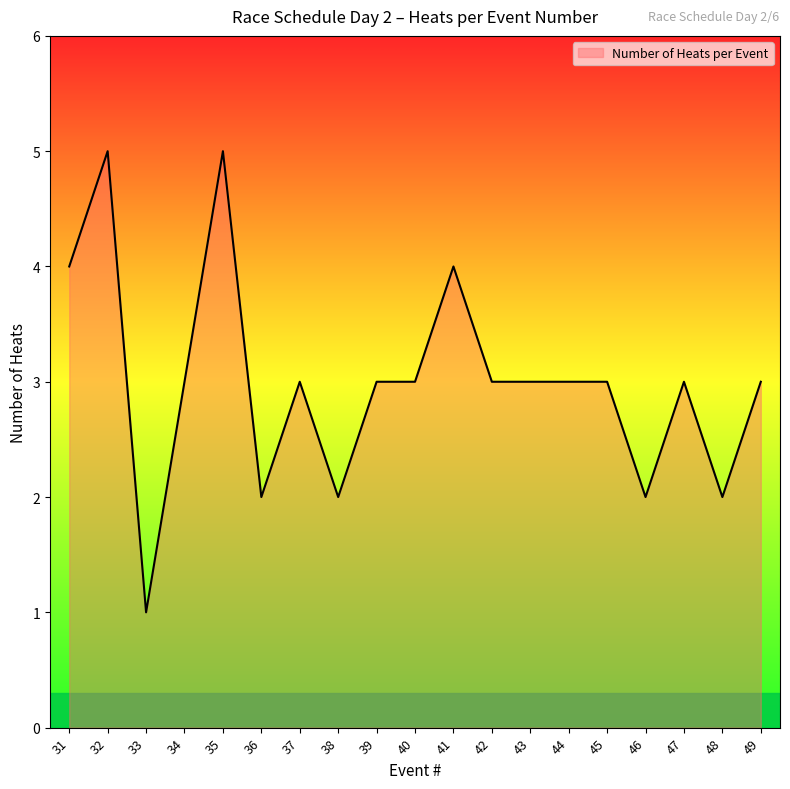

Reading right to left, transcribe all the data shown in this chart.

3	2	3	2	3	3	3	3	4	3	3	2	3	2	5	3	1	5	4